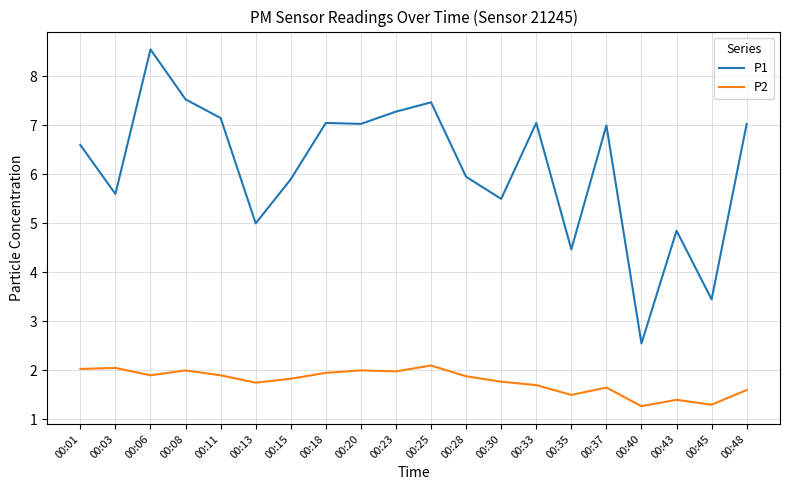

Which series has the widest spread of values?

P1